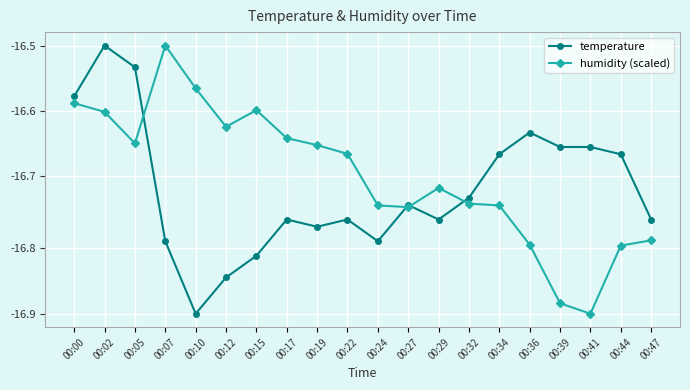

What are all the series names shown in the legend?

temperature, humidity (scaled)